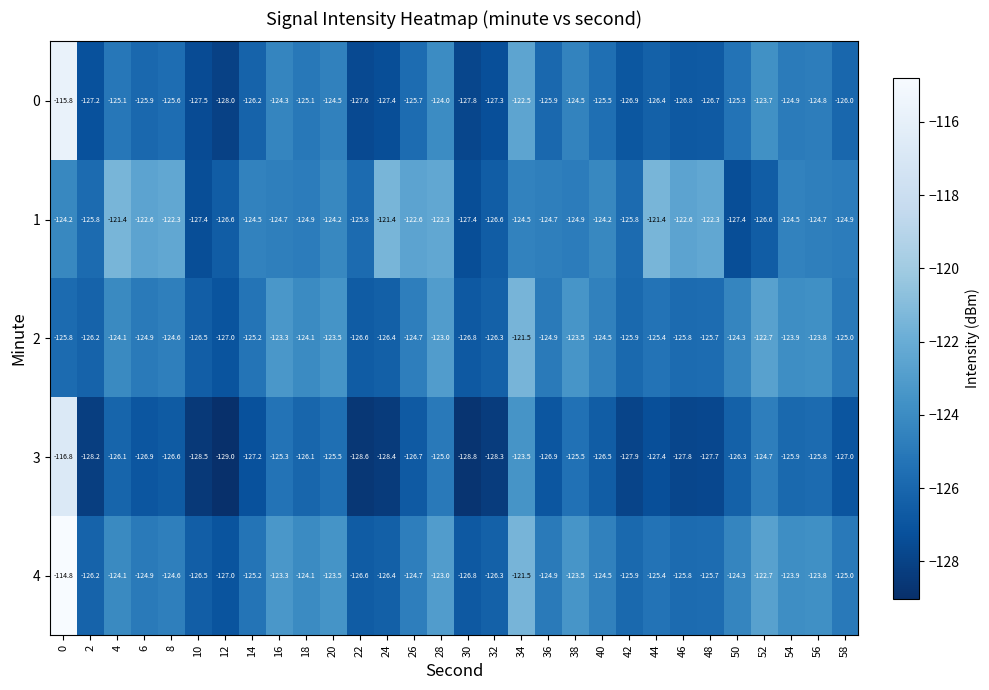

What is the spread (max minus min) of values at 40?

2.3